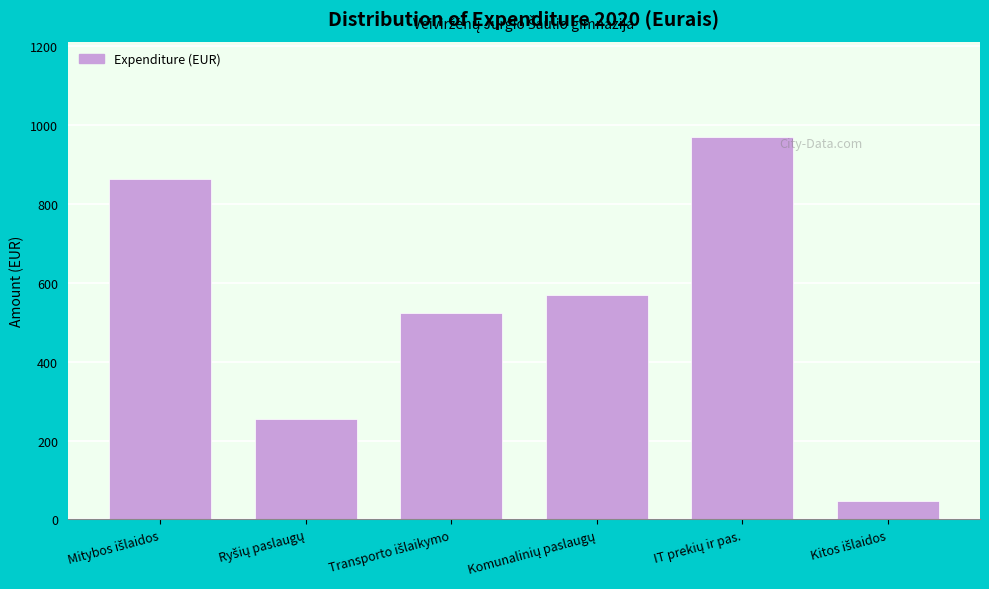

Reading right to left, extract all data points from this chart.

46.9	969.8	569.1	522.7	254.3	863.9